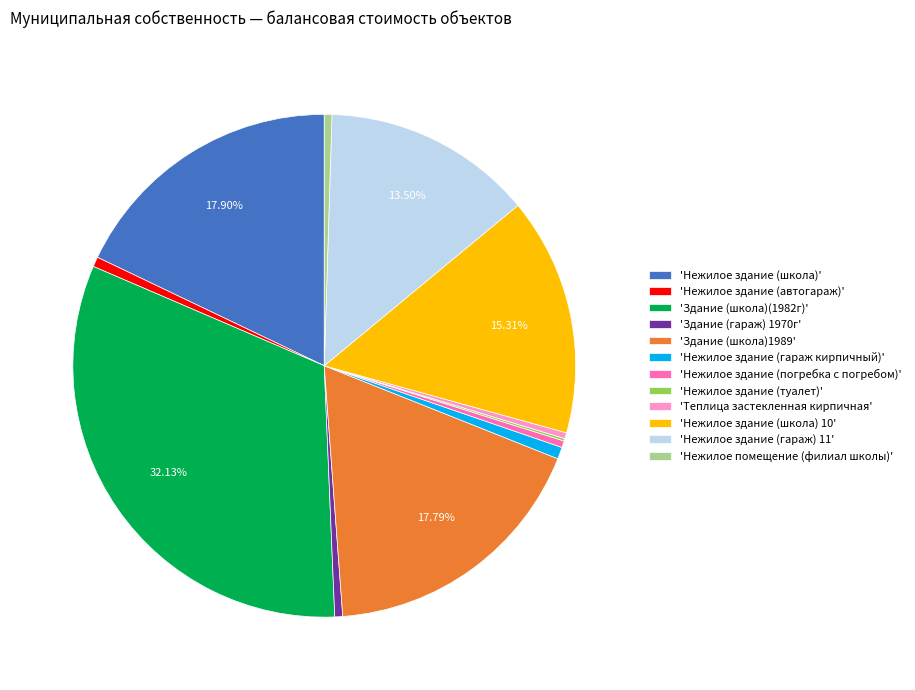

Is 'Нежилое здание (погребка с погребом)' the majority of the pie?

No